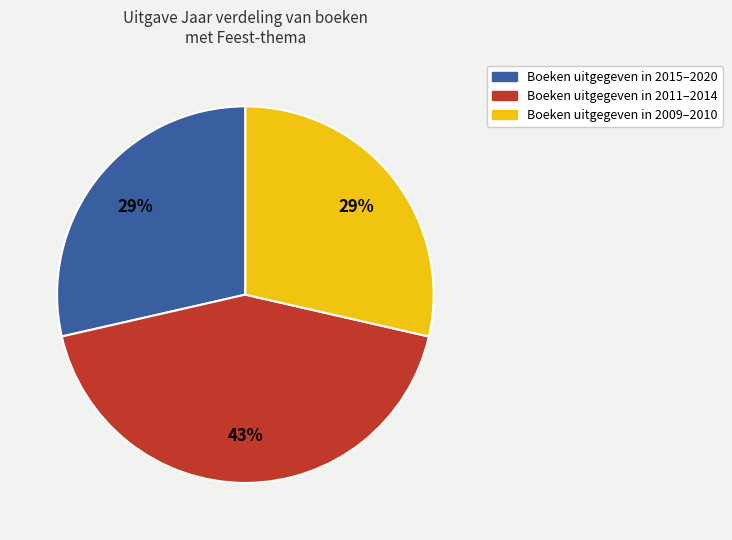

Is there a majority slice in this chart?

No